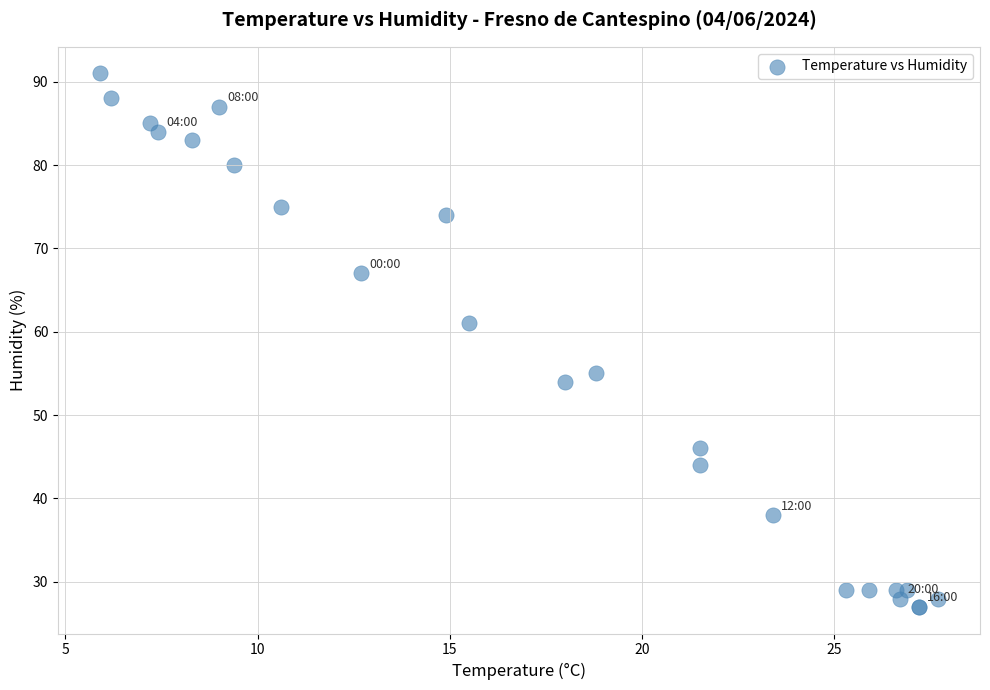

What Y value in the scatter plot is closest to 59?

61